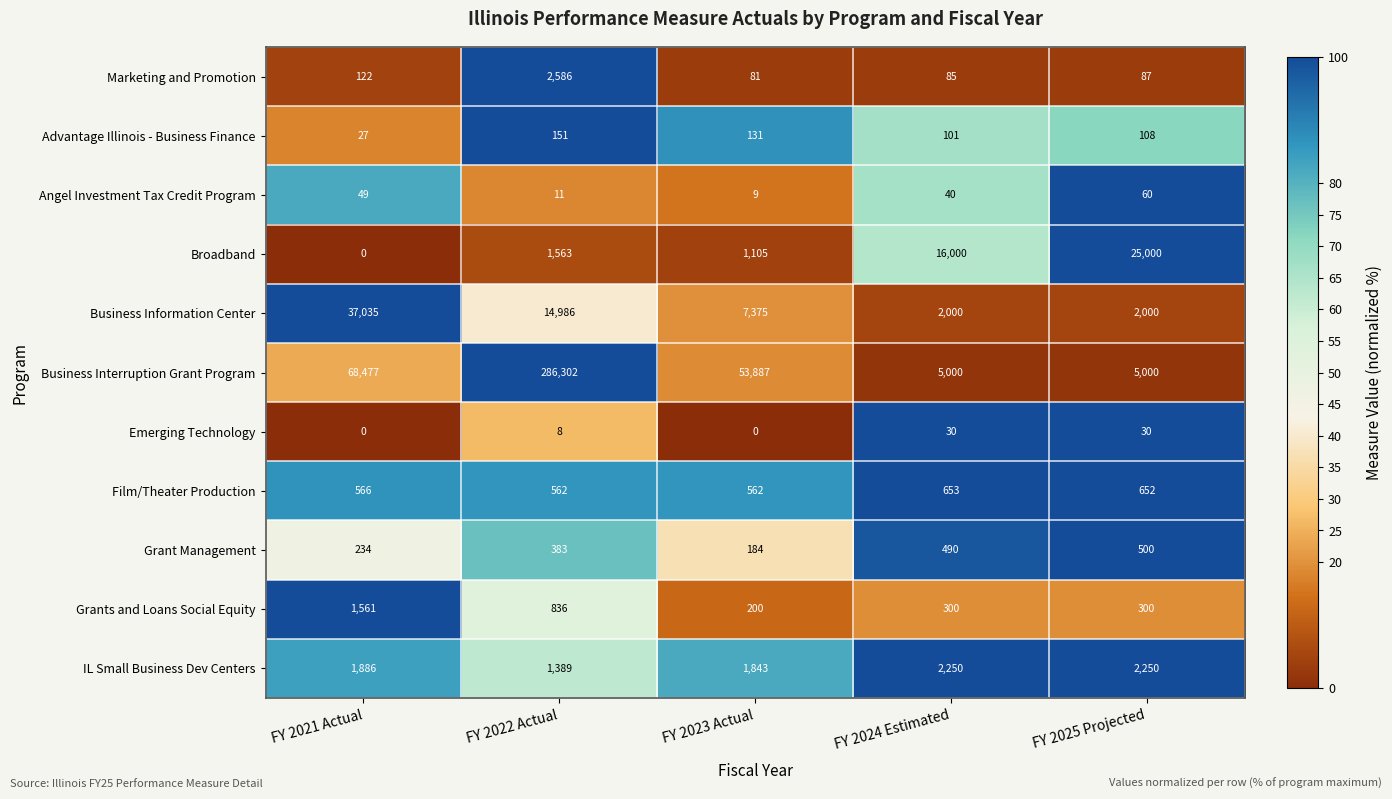

What is the average value of the Marketing and Promotion series?

592